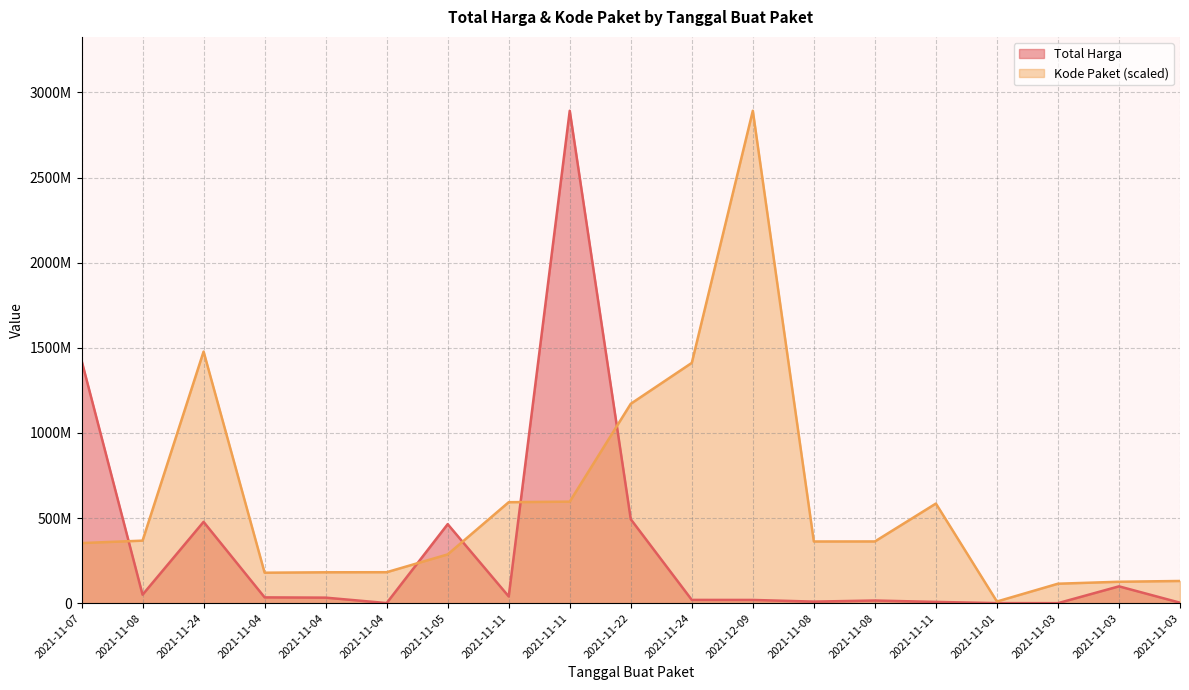

How many interior local valleys does the Kode Paket series have?

3